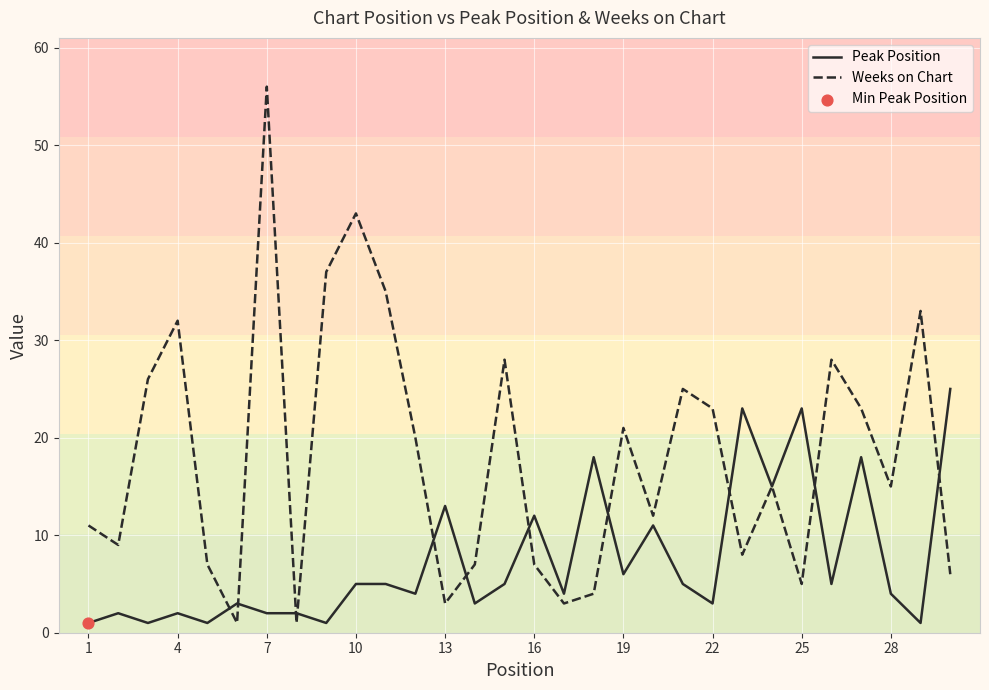

Which series has the largest range (max minus min)?

Weeks on Chart